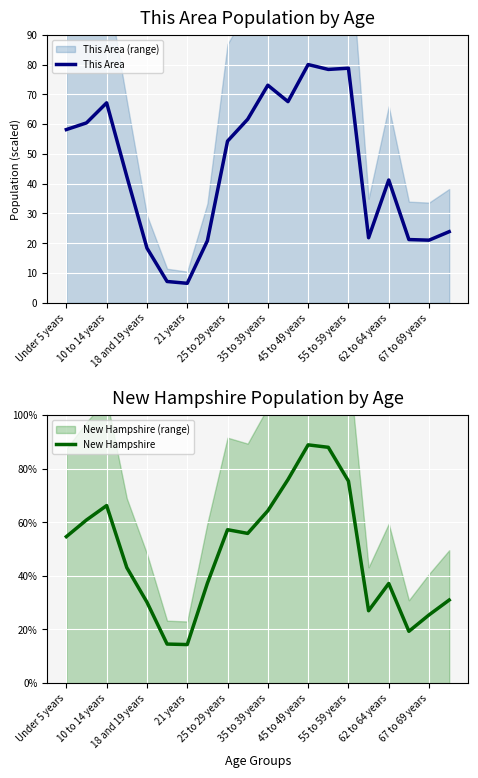

True or false: This Area and New Hampshire intersect in this chart.

False